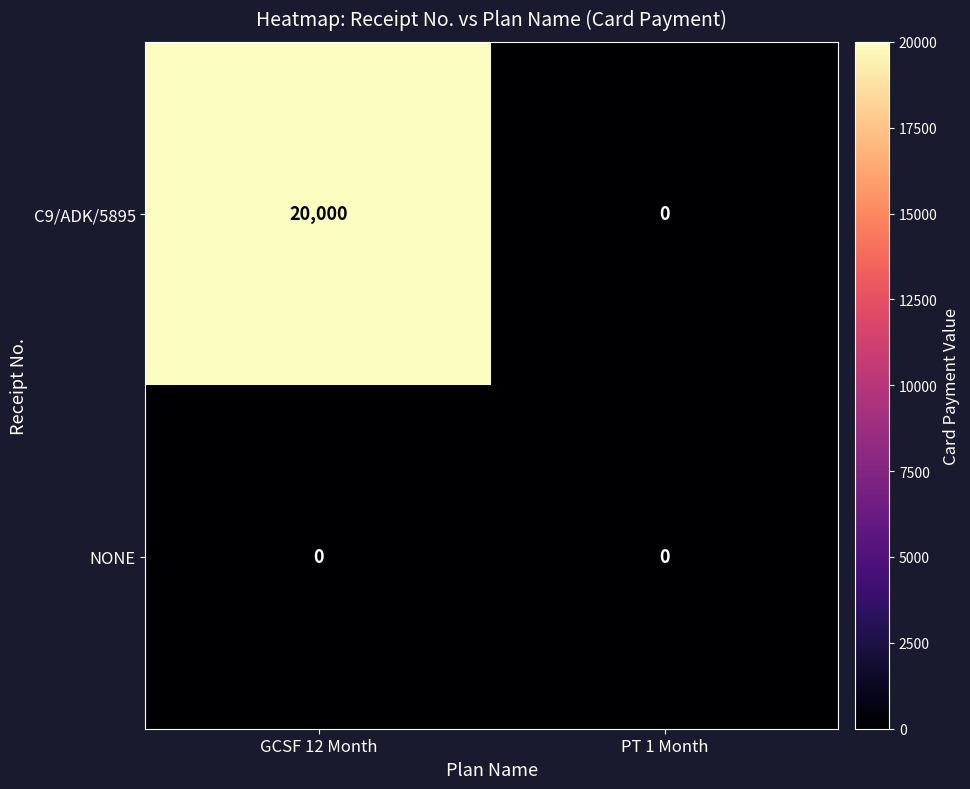

At how many categories does at least one series exceed 4508?

1